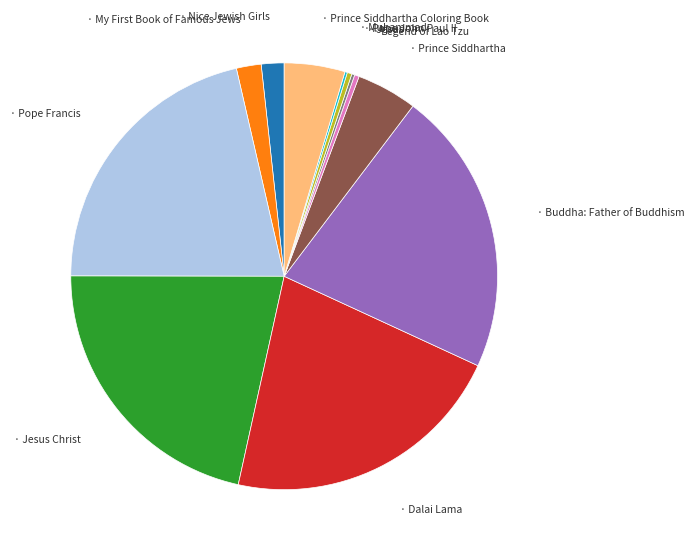

Does any single category account for the majority?

No